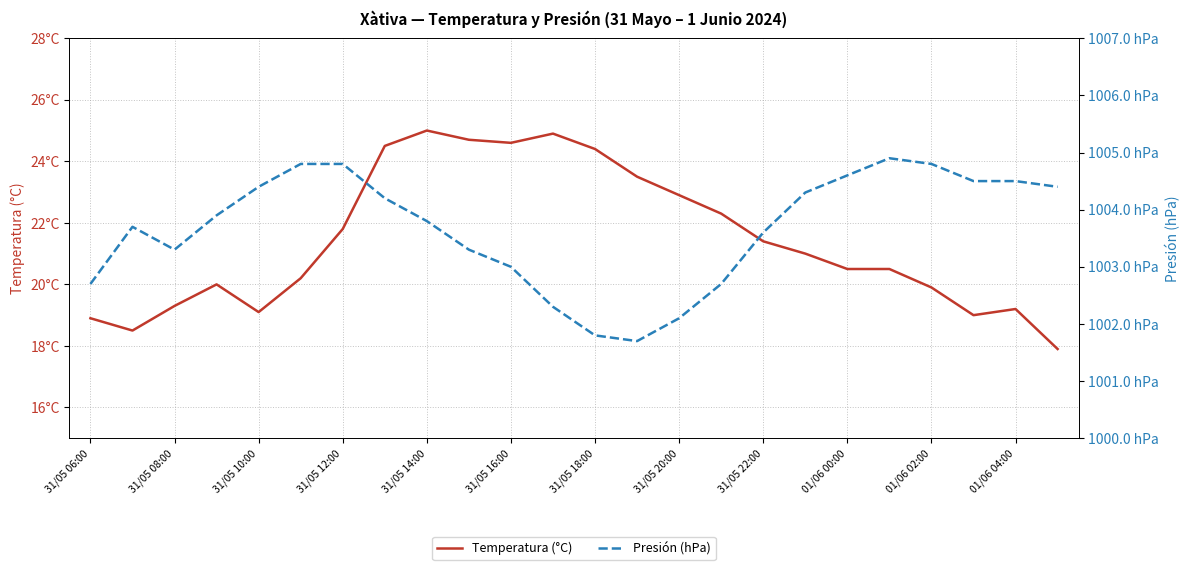

Reading left to right, what are all the values shown in this chart?

Temperatura (°C): 18.9	18.5	19.3	20.0	19.1	20.2	21.8	24.5	25.0	24.7	24.6	24.9	24.4	23.5	22.9	22.3	21.4	21.0	20.5	20.5	19.9	19.0	19.2	17.9
Presión (hPa): 1002.7	1003.7	1003.3	1003.9	1004.4	1004.8	1004.8	1004.2	1003.8	1003.3	1003.0	1002.3	1001.8	1001.7	1002.1	1002.7	1003.6	1004.3	1004.6	1004.9	1004.8	1004.5	1004.5	1004.4